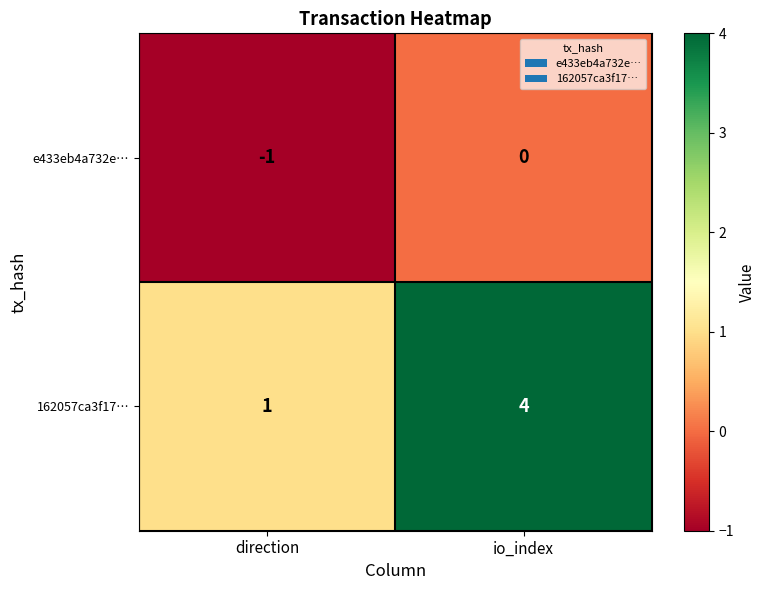

What is the approximate value of 162057ca3f17… at io_index?

4